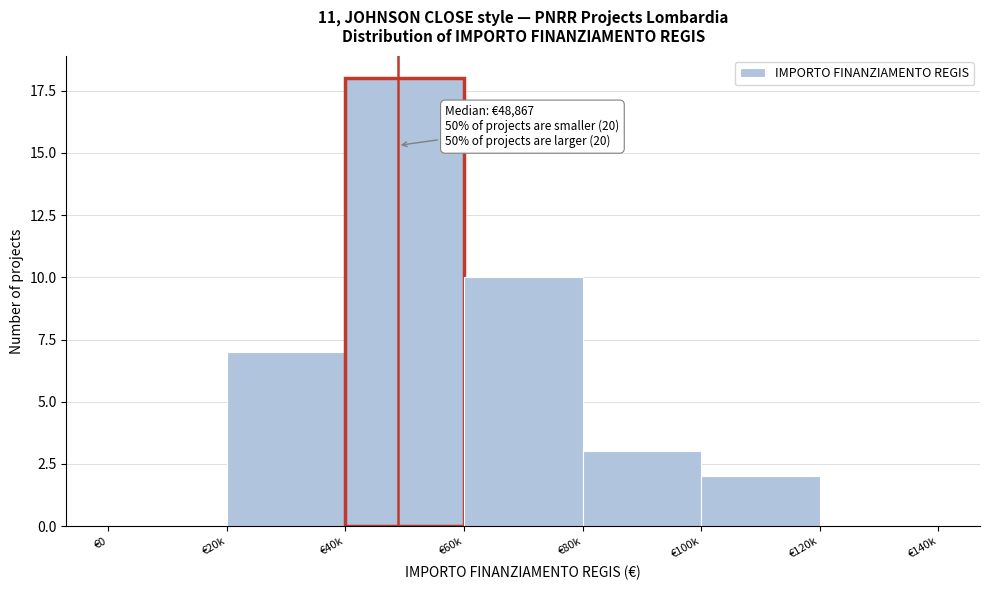

Reading right to left, list all the values displayed in this chart.

€120k=0	€100k=2	€80k=3	€60k=10	€40k=18	€20k=7	€0=0